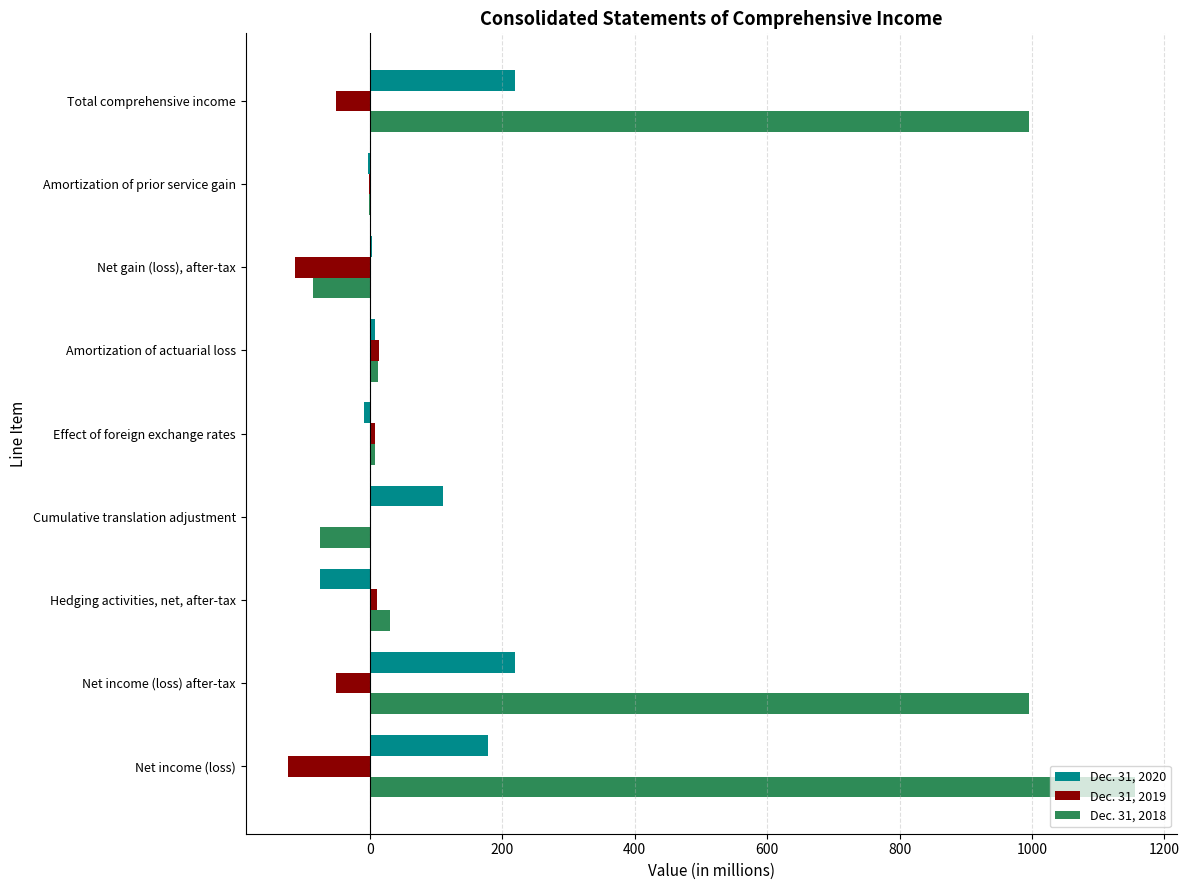

Which series has the largest total across all categories?

Dec. 31, 2018